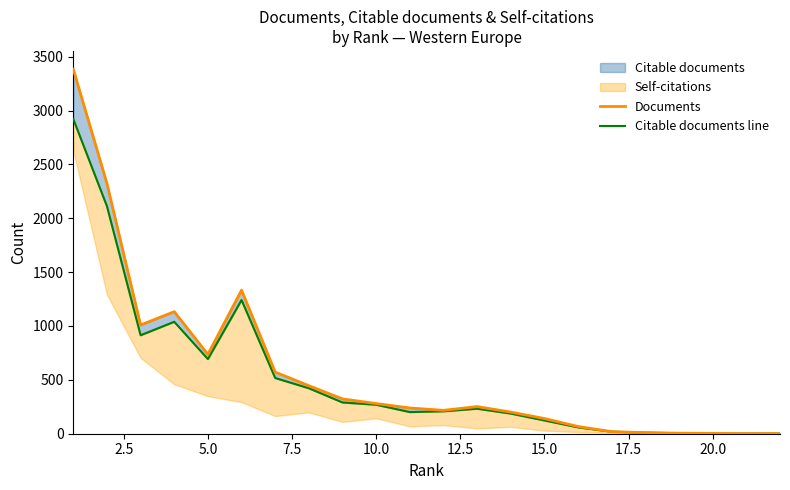

What is the smallest value displayed?

1